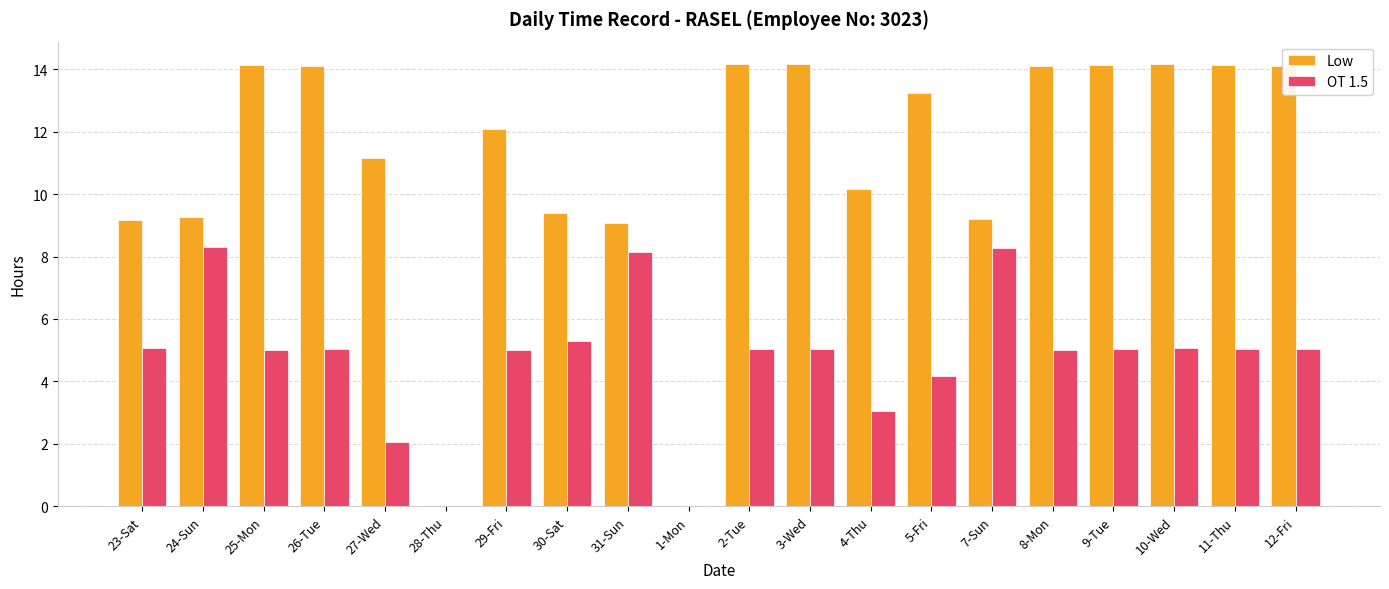

Read the Low value at 24-Sun.

9.3